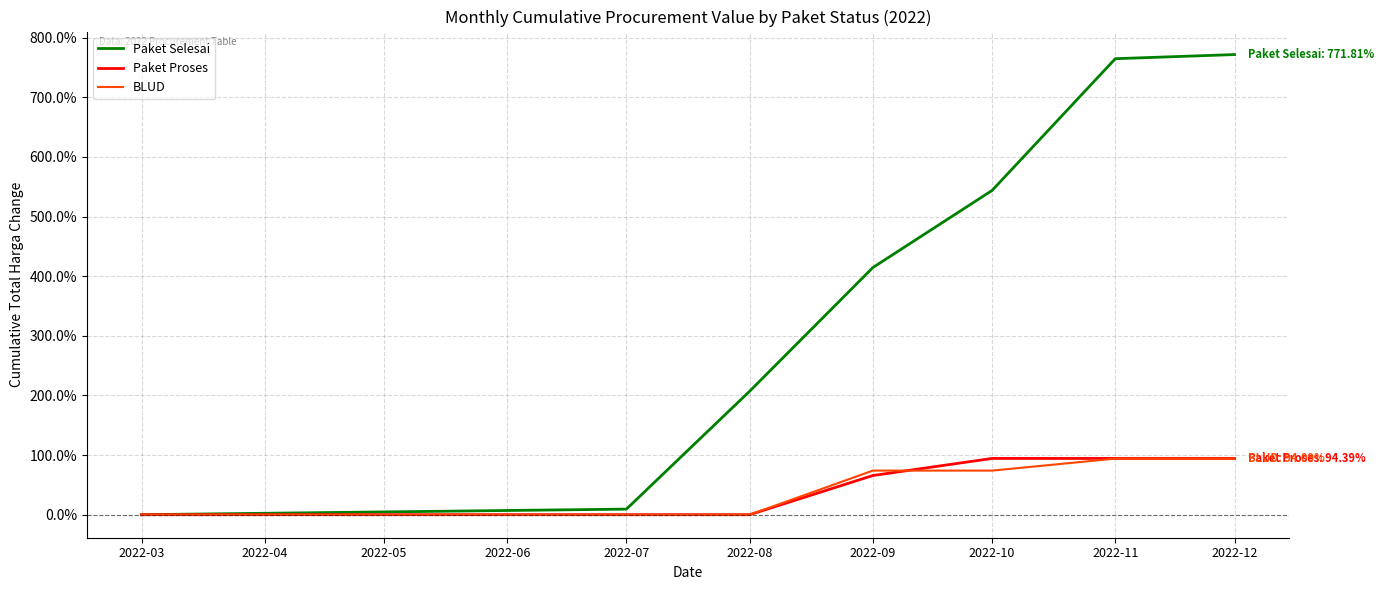

What is the total value across all series at 2022-08?

207.1